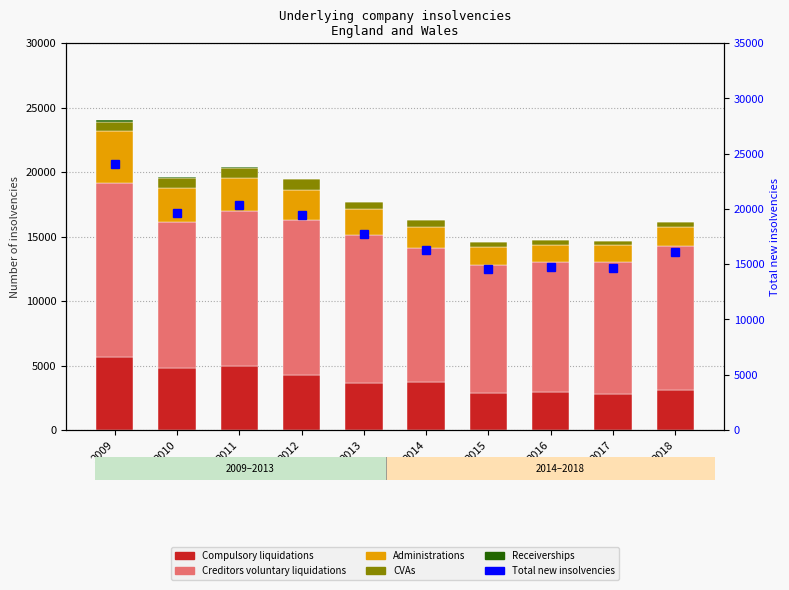

Which label corresponds to the smallest value in the chart?

2018